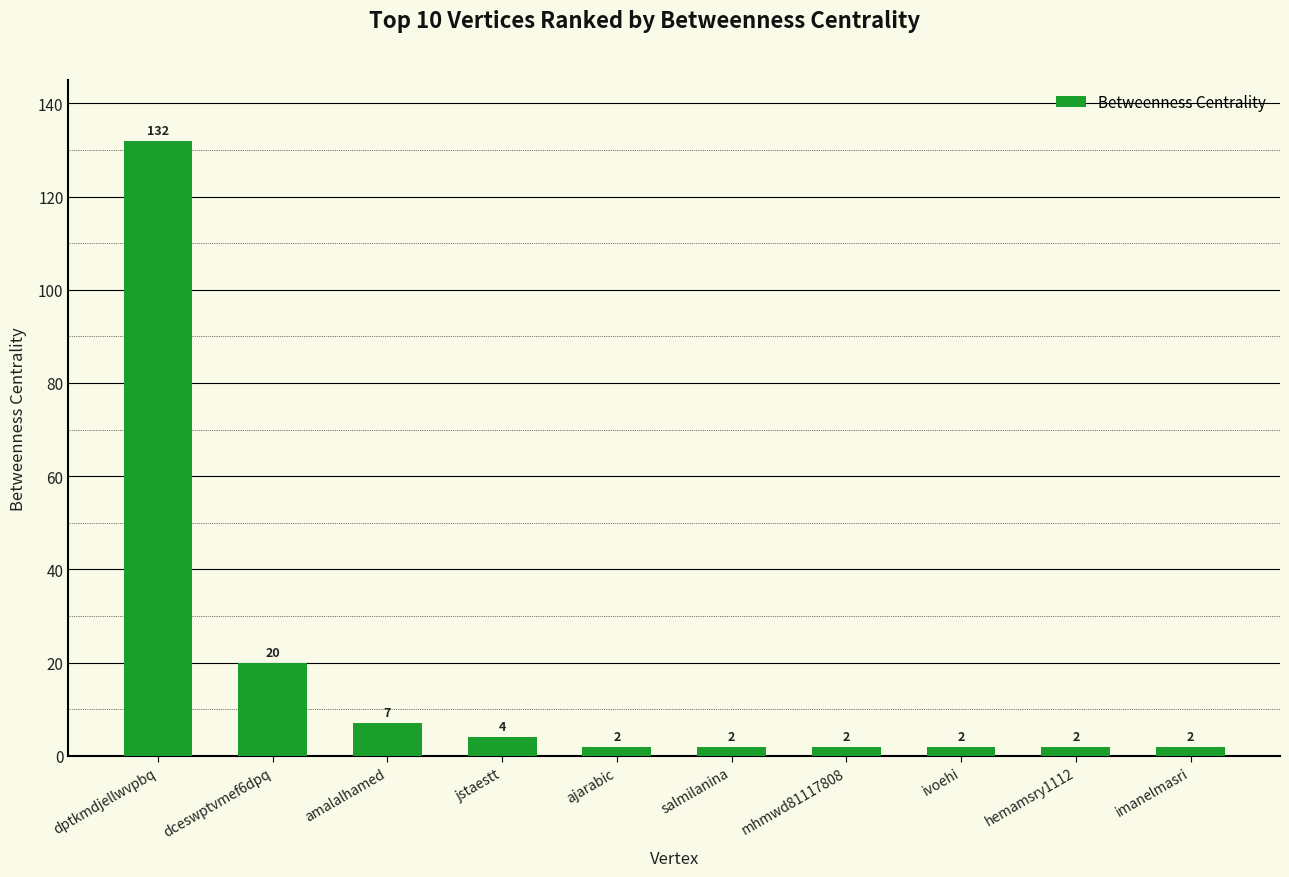

Read the value at amalalhamed.

7